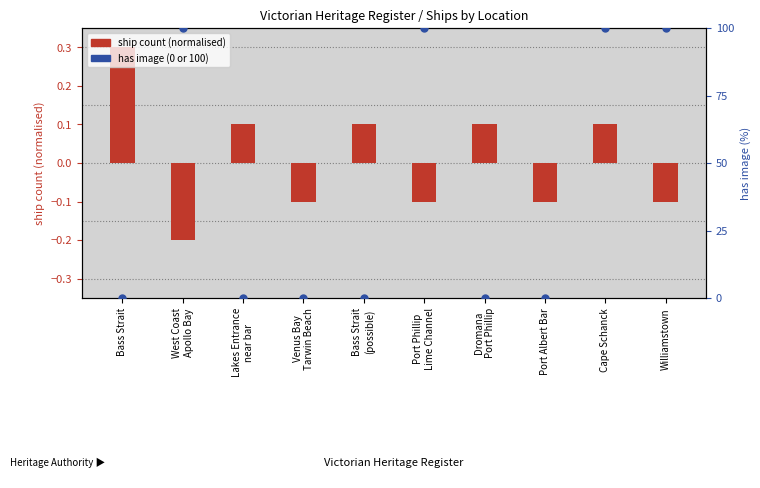

At how many categories does at least one series exceed 54?

4